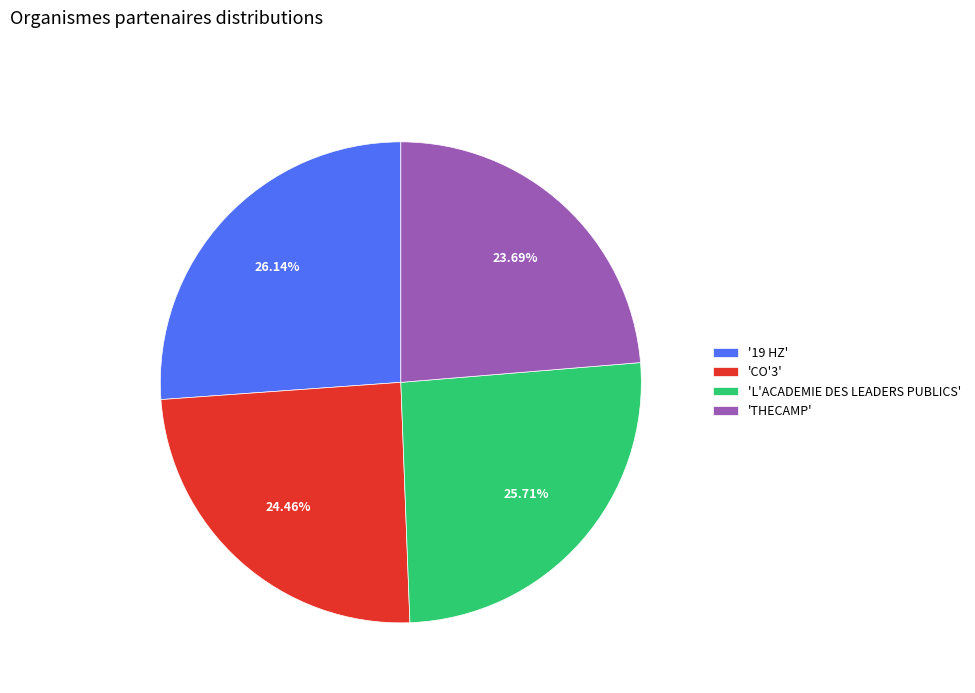

Is there a majority slice in this chart?

No